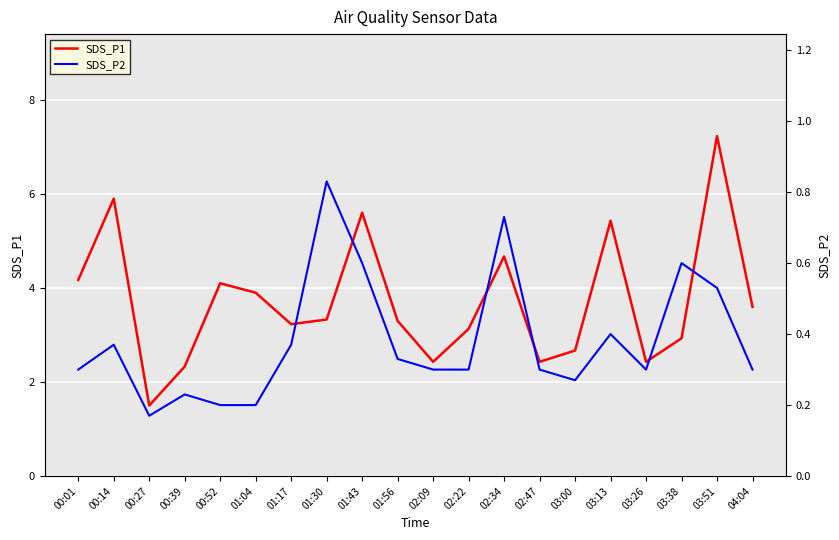

What is the maximum value for SDS_P1?

7.2